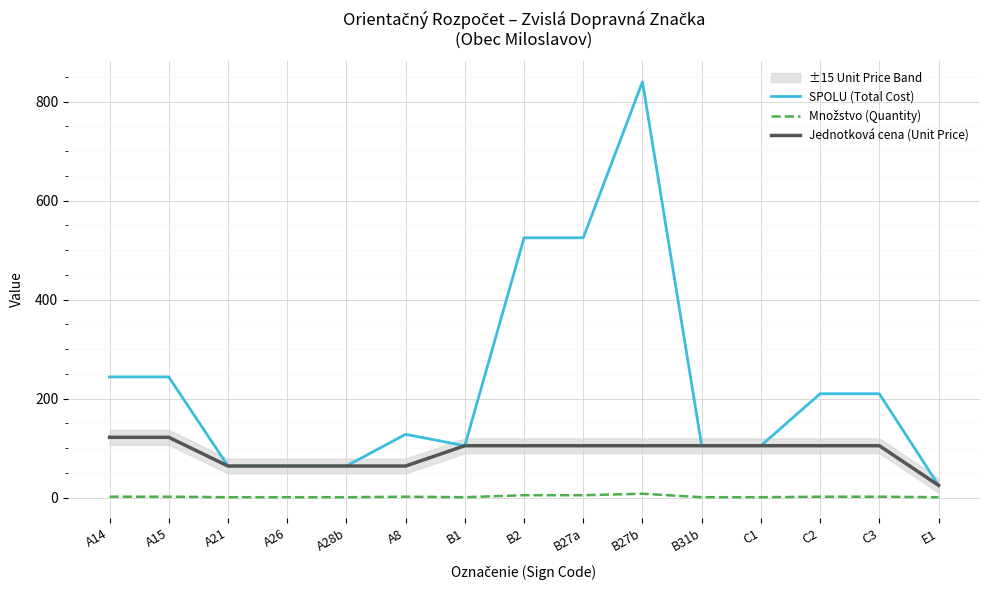

What is the sum of the Jednotková cena (Unit Price) values at A28b and C2?

169